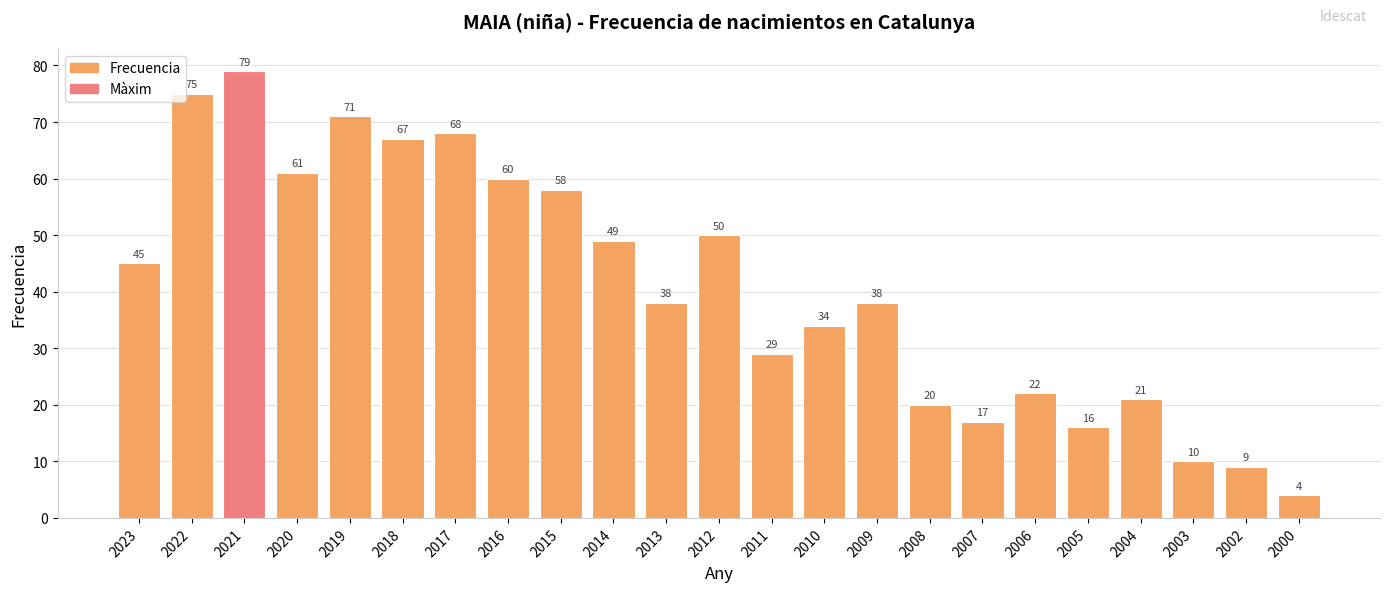

Which has a higher value, 2017 or 2020?

2017